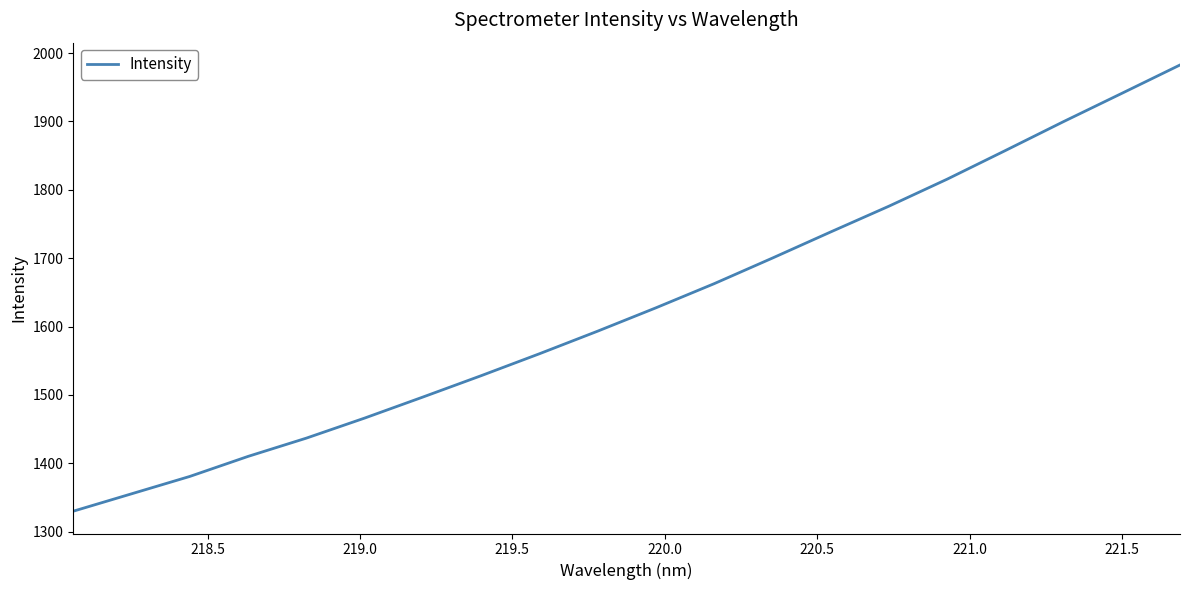

What is the minimum value shown in the chart?

1330.1